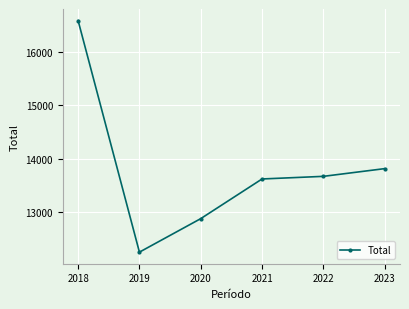

Where is the data nearest to the value 14419?

2023